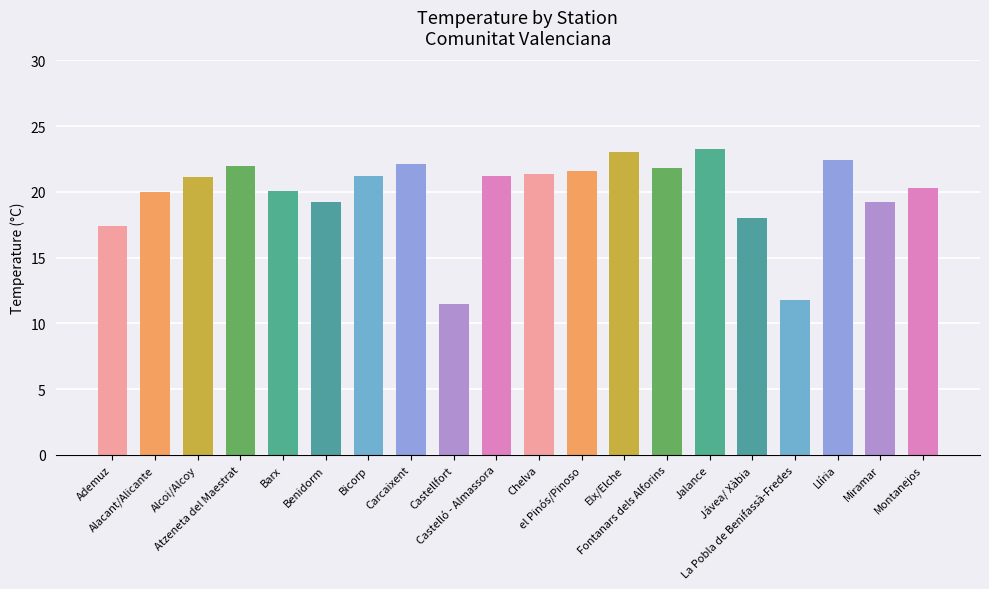

What is the sum of the values at Jávea/ Xàbia and Barx?

38.1